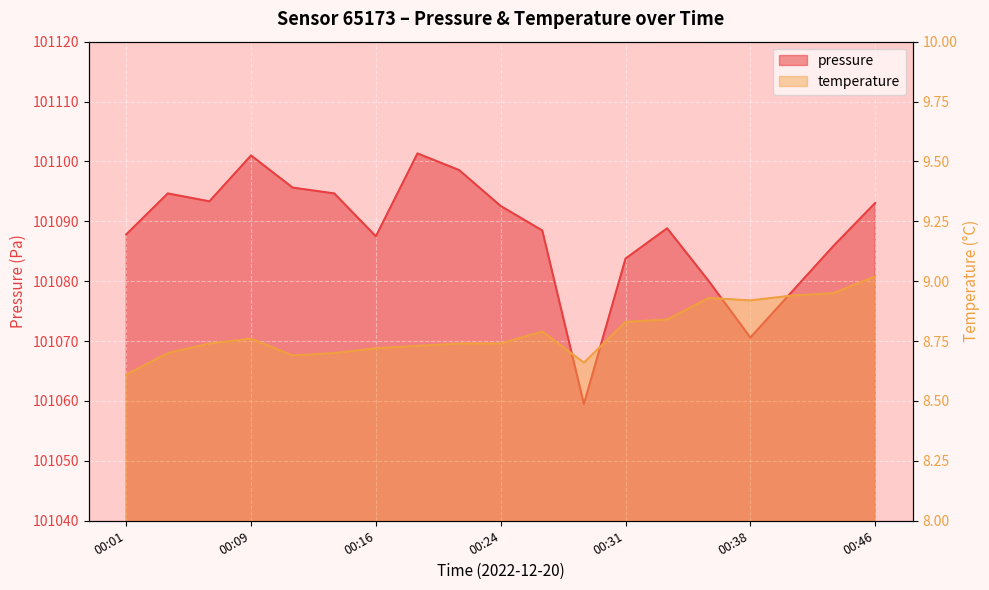

In pressure, how many points are lower than both neighbors (excluding endpoints)?

4